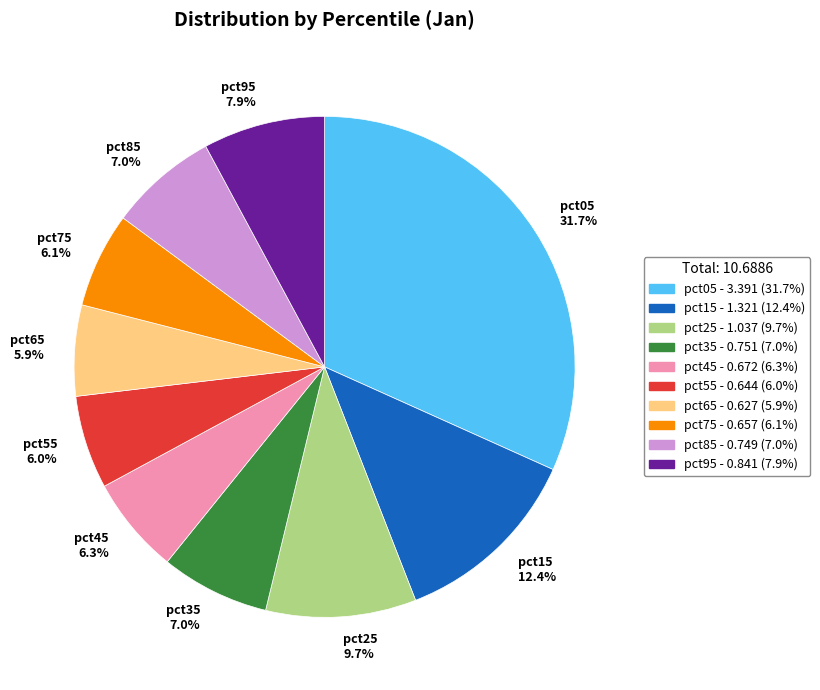

To the nearest percent, what is the average slice percentage?

10%